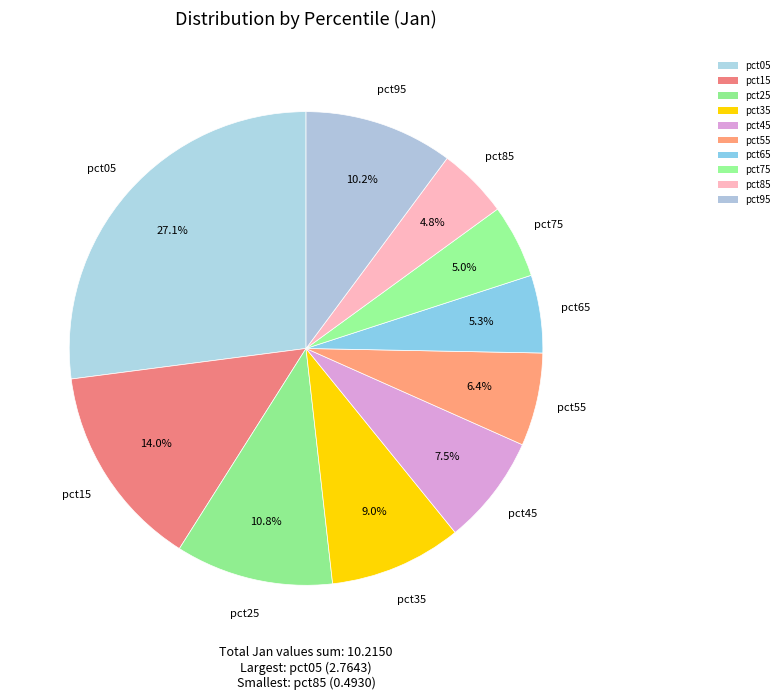

Which category has the biggest portion of the pie?

pct05